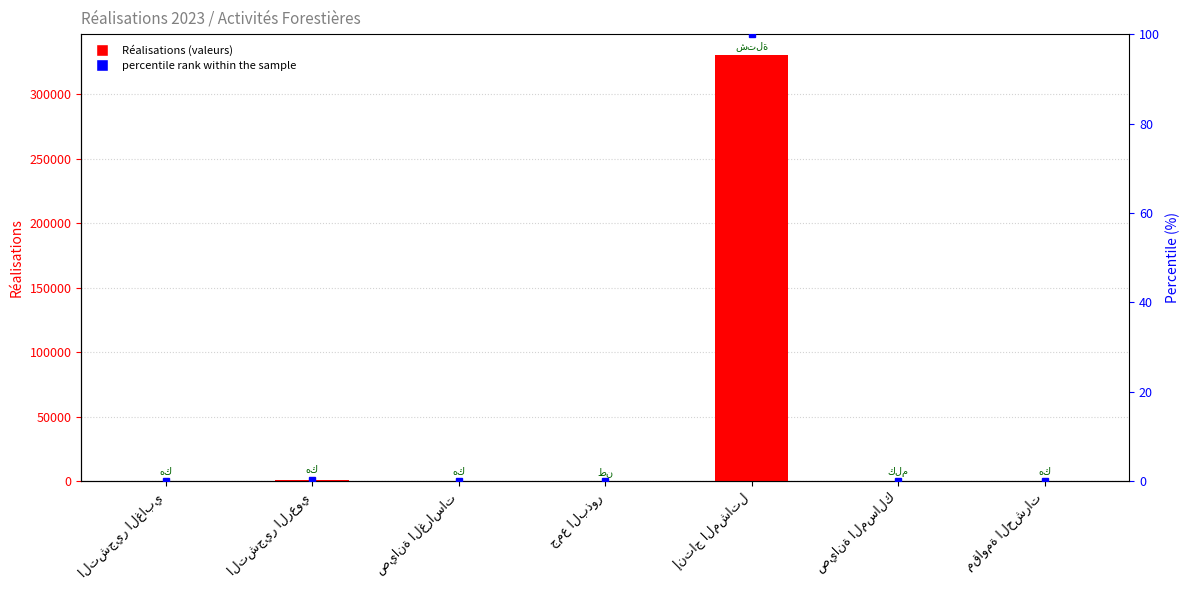

What is the spread (max minus min) of values at صيانة الغراسات?

258.9